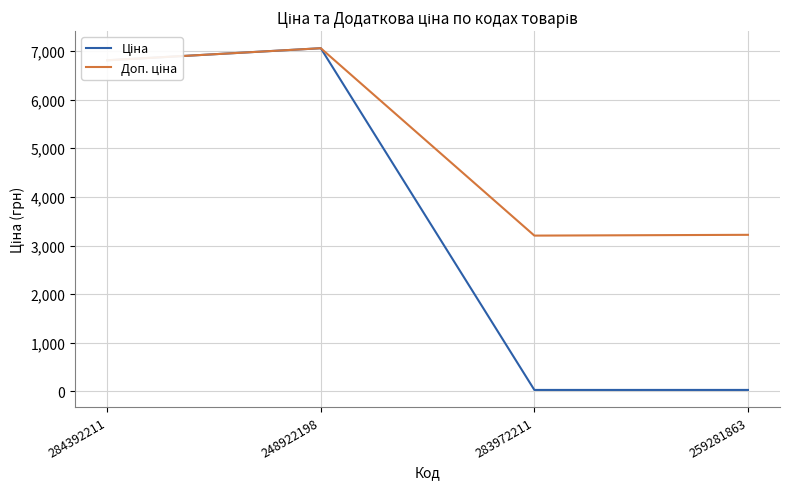

At which category is the sum across all series the highest?

248922198